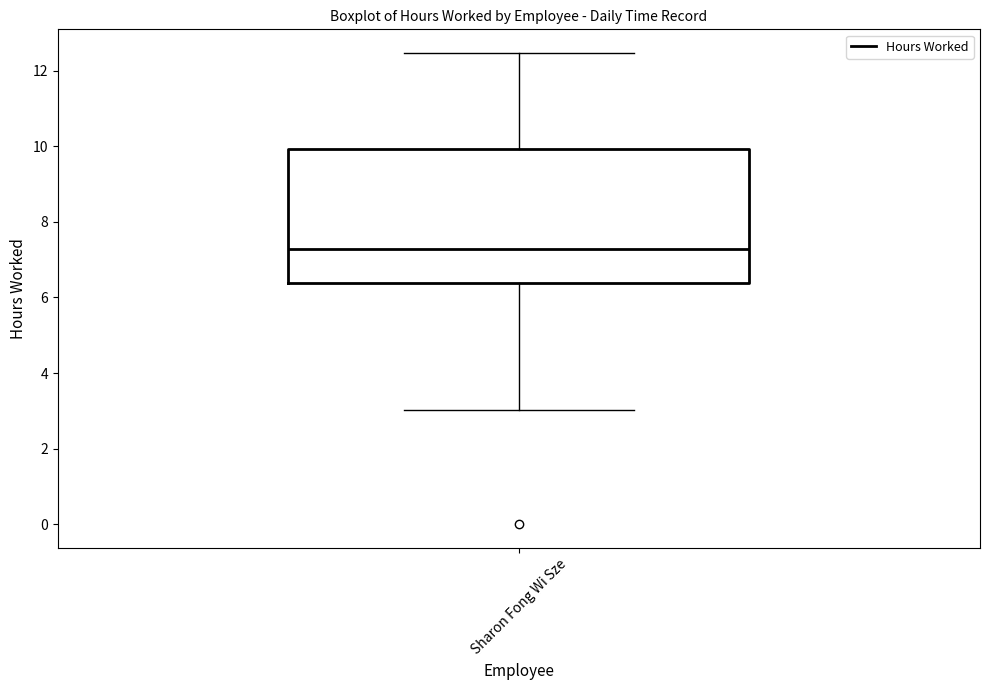

Transcribe this box plot: give where the median line is, the range the box spans, and where the two whiskers end, as read against the y-axis. The values are not printed on the chart, so give them approximately, as read against the axis.

median 7.2, box 6.4 to 10.0, whiskers 3.0 to 12.4